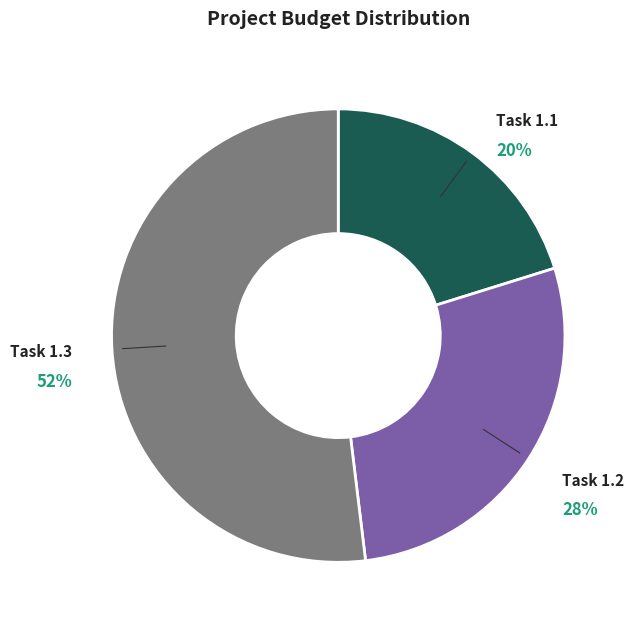

Is there any slice that represents more than half of the pie?

Yes